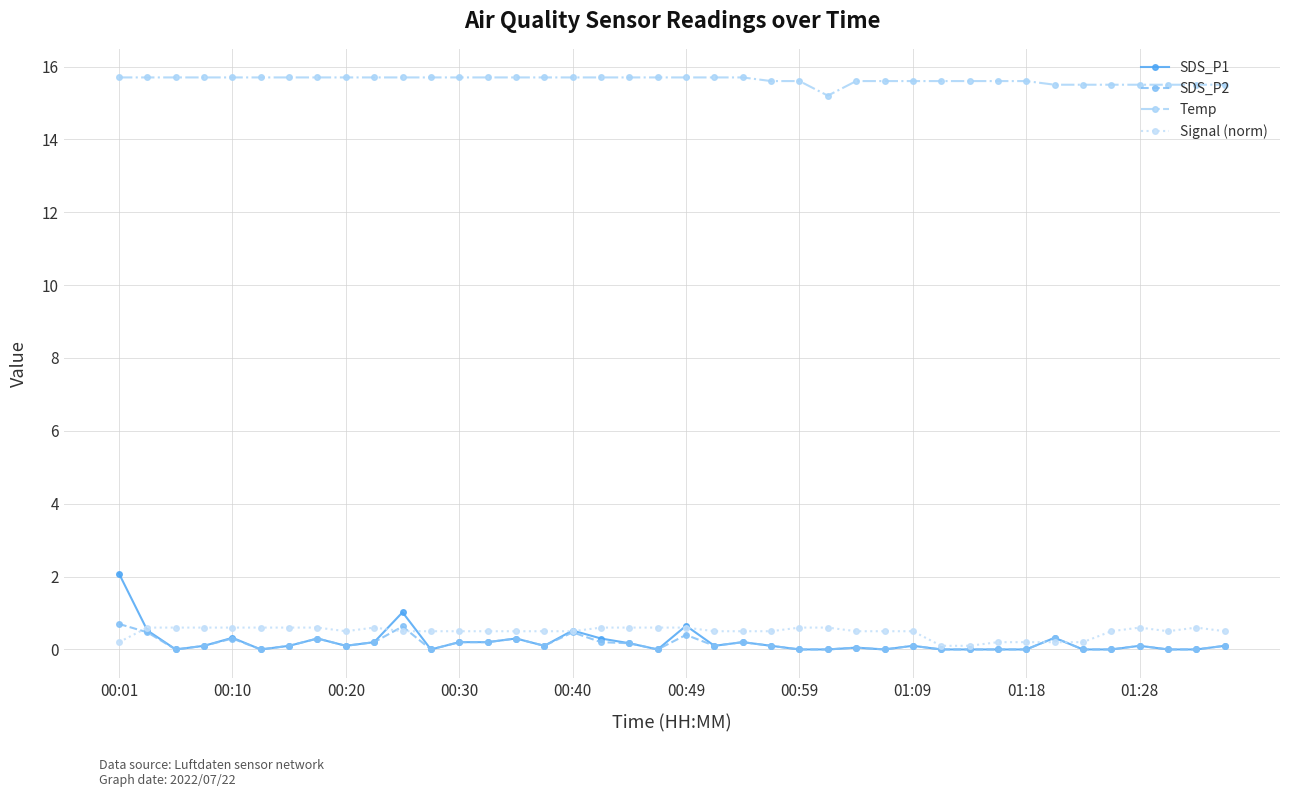

At how many categories does at least one series exceed 5?

40